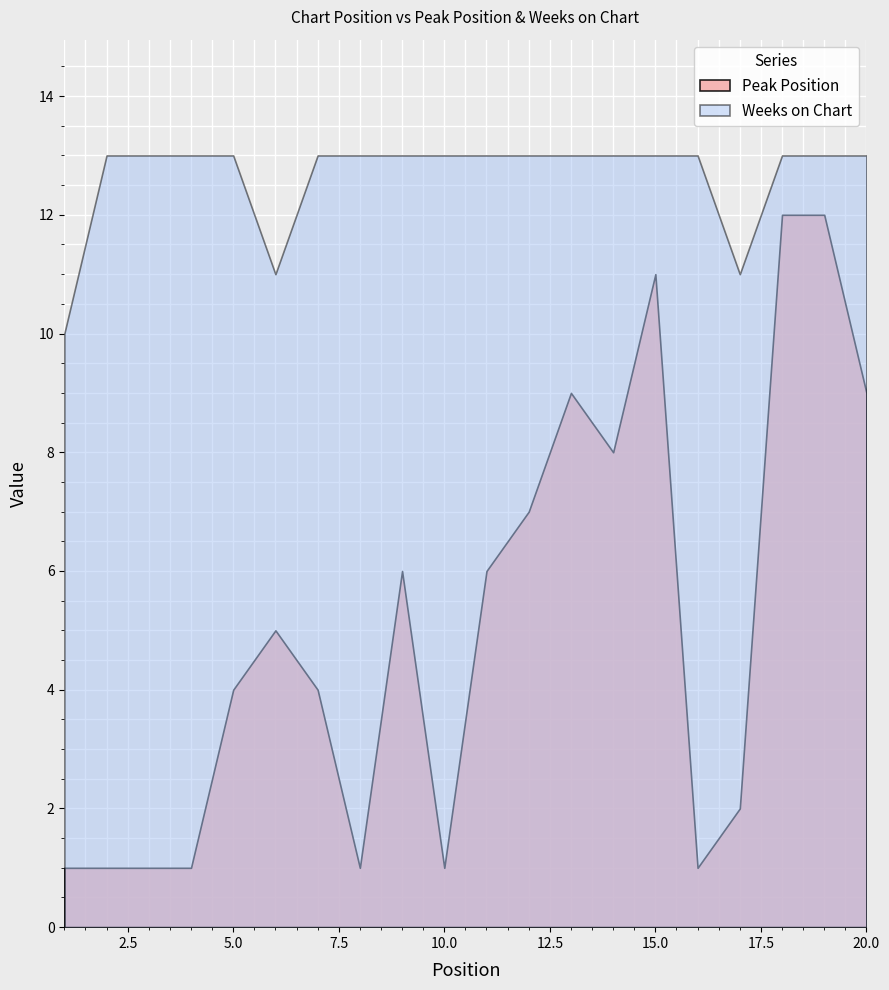

At 12, list the series in order from largest to smallest.

Weeks on Chart, Peak Position